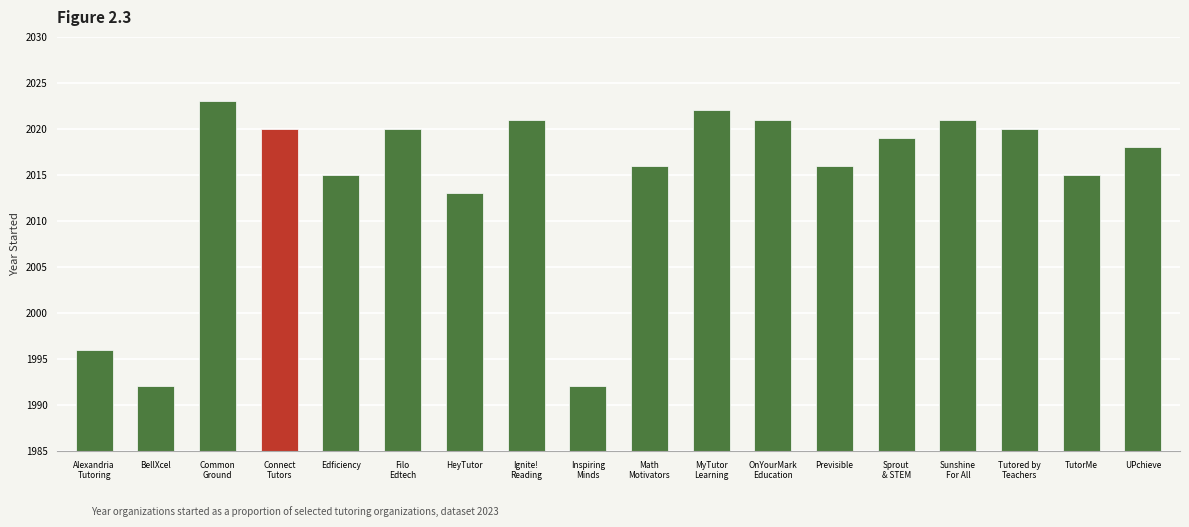

What is the change in value from Alexandria
Tutoring to Connect
Tutors?

+24